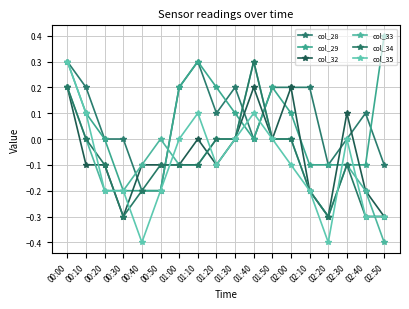

What position from the right is 00:40?

14